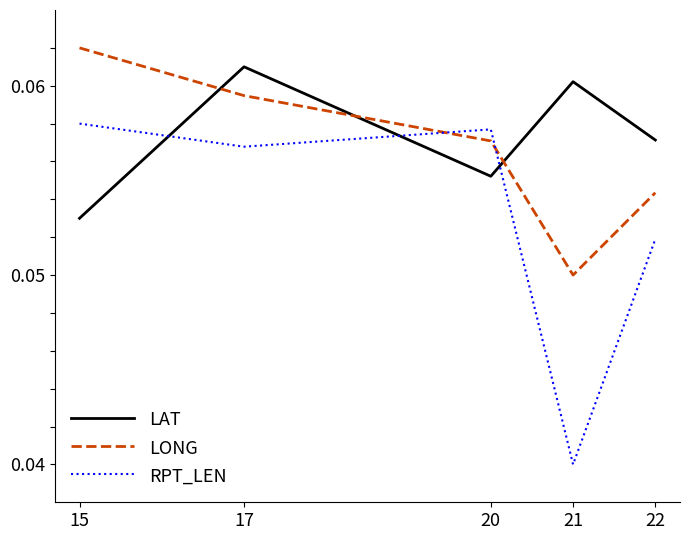

Does the chart have visible grid lines?

No